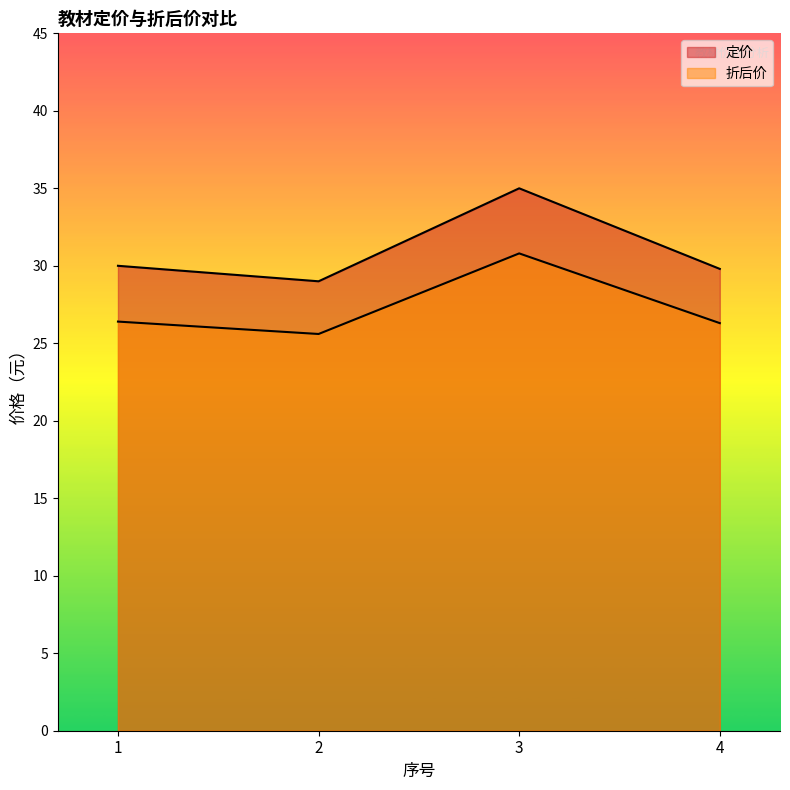

Reading right to left, what are all the values shown in this chart?

定价: 4=29.8	3=35.0	2=29.0	1=30.0
折后价: 4=26.3	3=30.8	2=25.6	1=26.4